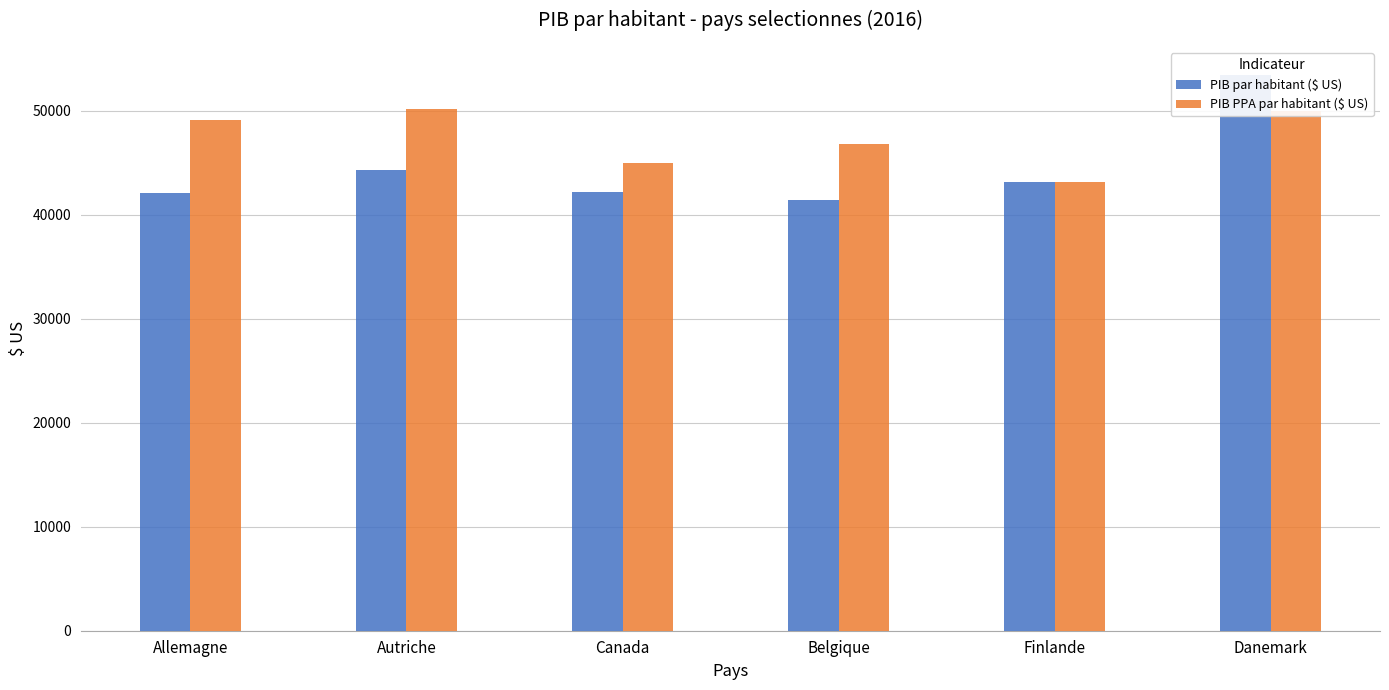

What is the difference between the highest and lowest values at Allemagne?

7047